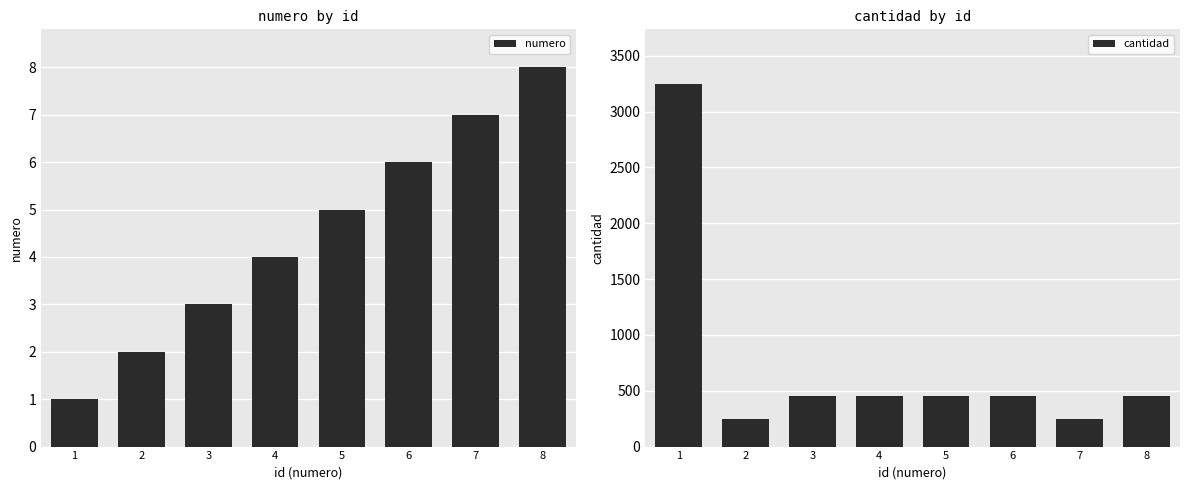

Which has a higher value, 5 or 3?

5